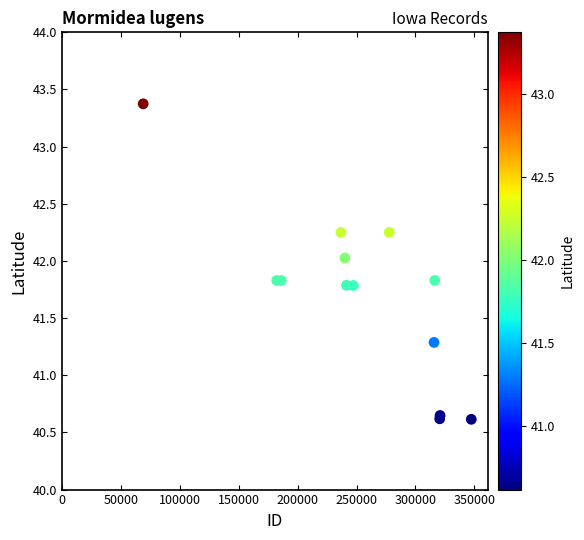

What Y value in the scatter plot is closest to 41?

41.3